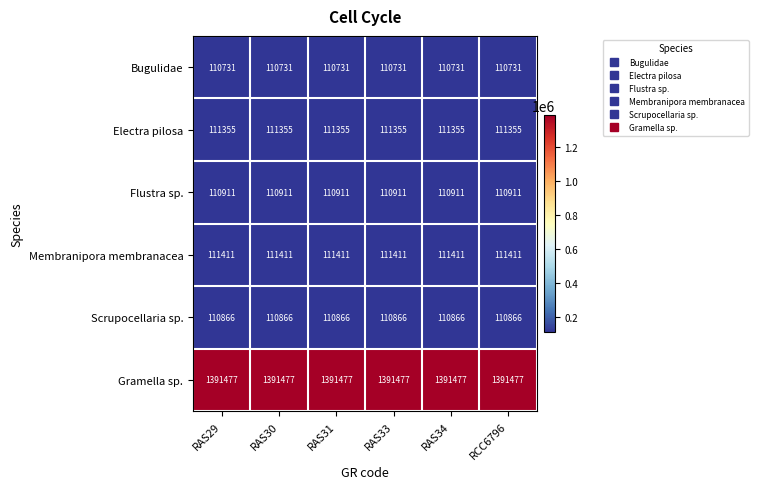

Which series has the largest total across all categories?

Gramella sp.